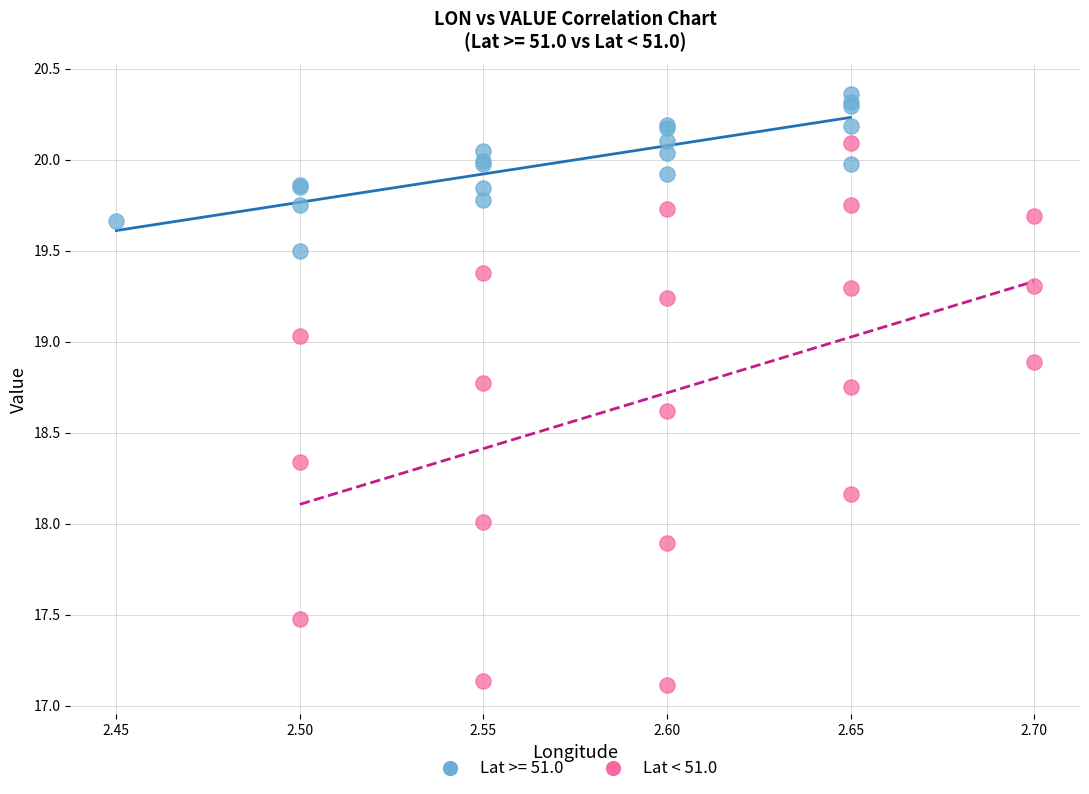

Which series contains the lowest Y value?

Lat < 51.0